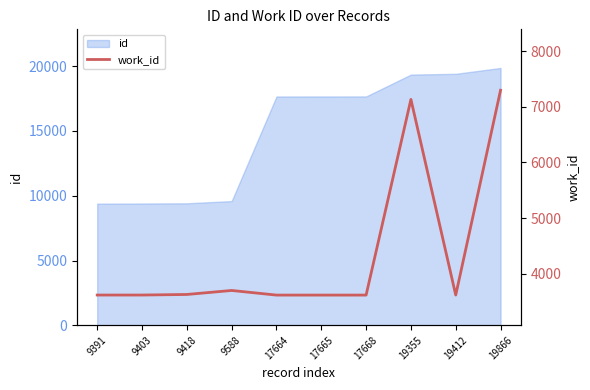

Reading right to left, what are all the values shown in this chart?

19866=7296	19412=3618	19355=7132	17668=3617	17665=3617	17664=3617	9588=3700	9418=3628	9403=3618	9391=3618